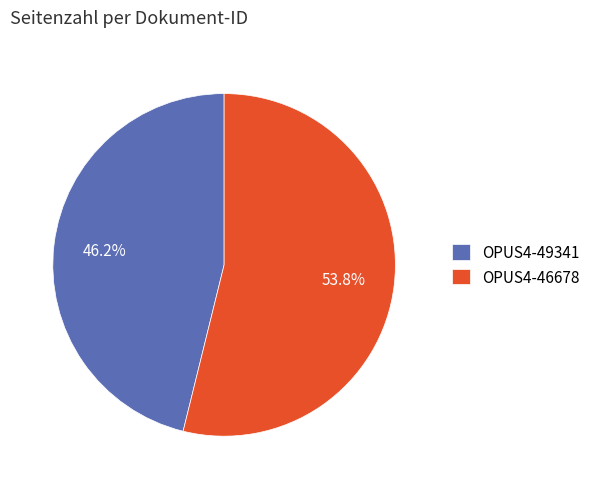

Rank the categories by value from highest to lowest.

OPUS4-46678, OPUS4-49341